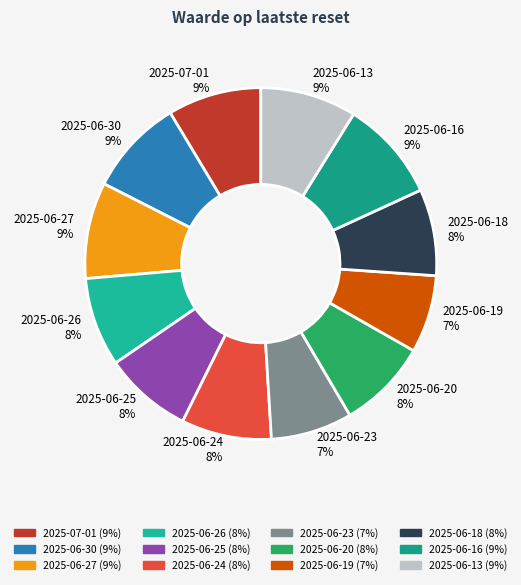

Is there any slice that represents more than half of the pie?

No